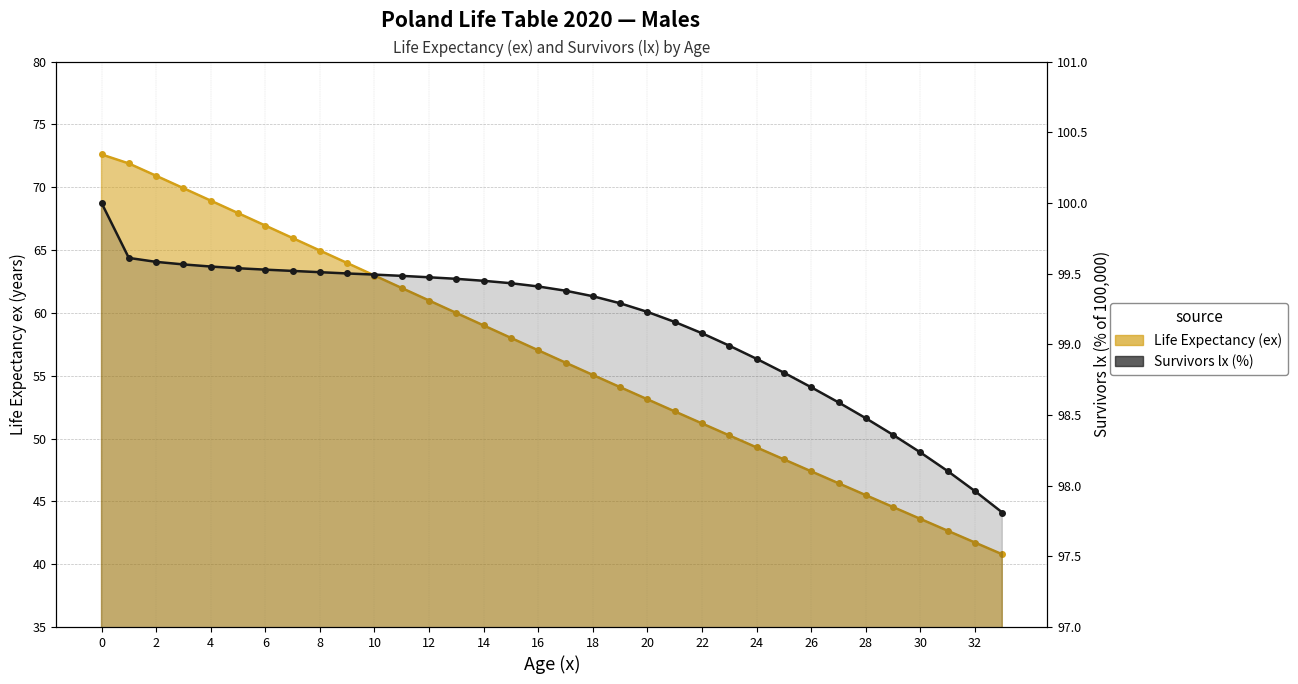

Is it true that the value at 29 is 144.7?

False